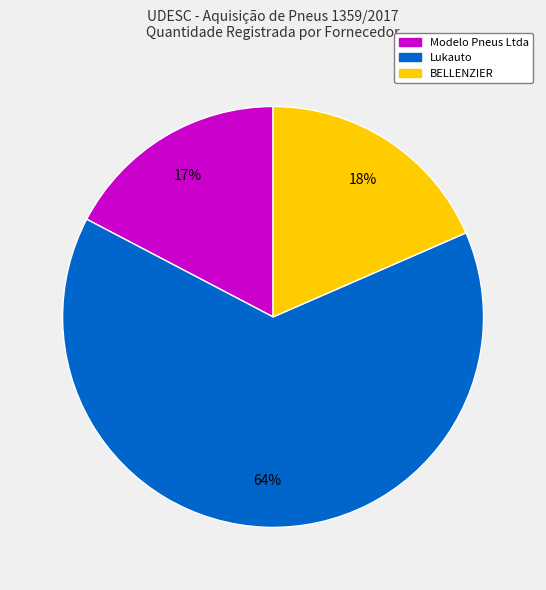

Is there any slice that represents more than half of the pie?

Yes